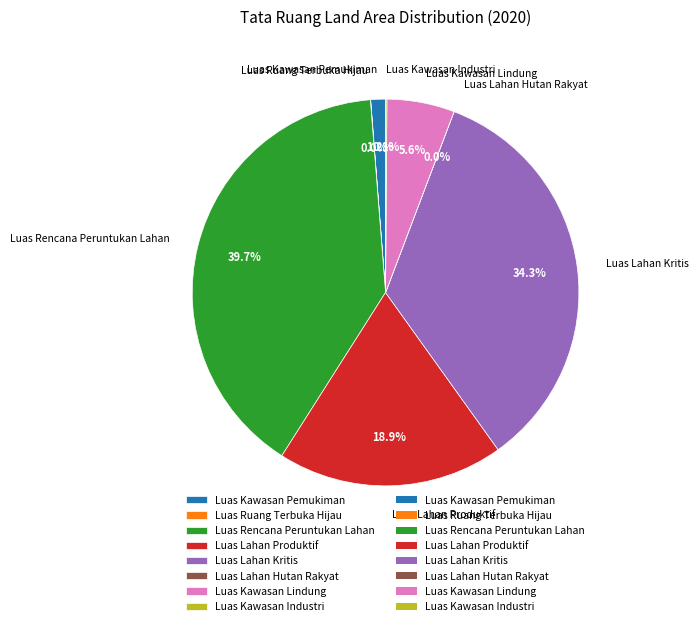

What is the largest slice in the pie chart?

Luas Rencana Peruntukan Lahan